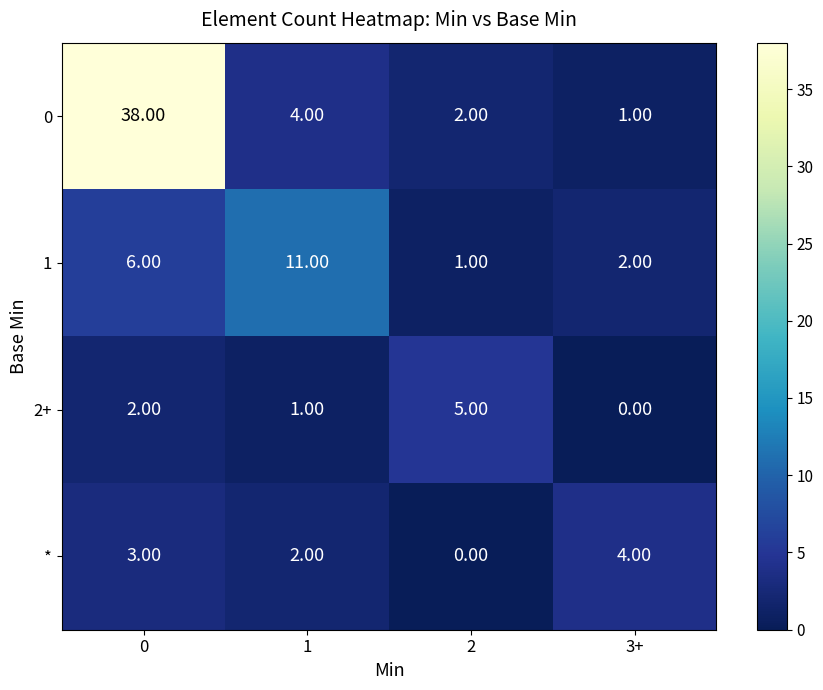

How many values in the 1 series are below 6?

2